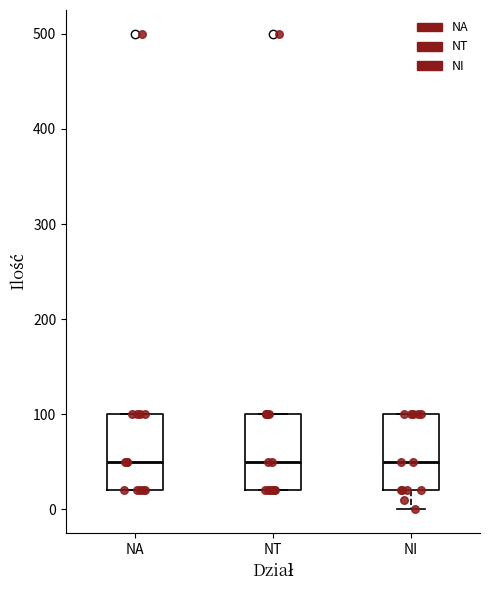

Reading left to right, read every box against the y-axis: the position of its median line, the range the box covers, and the ends of its whiskers. The values are not printed on the chart, so give them approximately, as read against the axis.

NA: median 50, box 20 to 100, whiskers 20 to 100
NT: median 50, box 20 to 100, whiskers 20 to 100
NI: median 50, box 20 to 100, whiskers 0 to 100